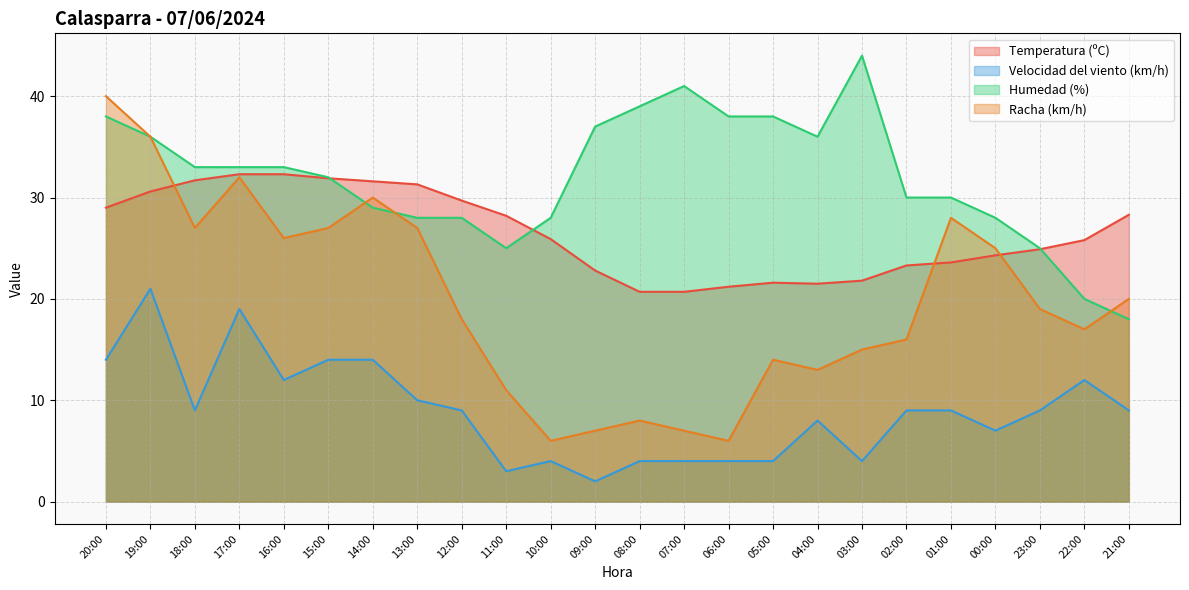

The Humedad (%) series shows 6.8 at 16:00. True or false?

False